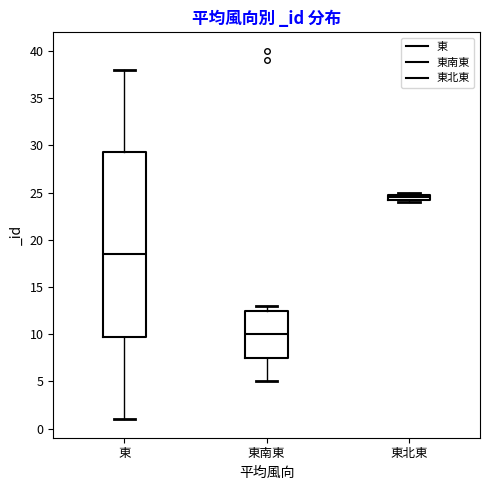

Comparing the boxes themselves (not the whiskers), which one is the tallest?

東